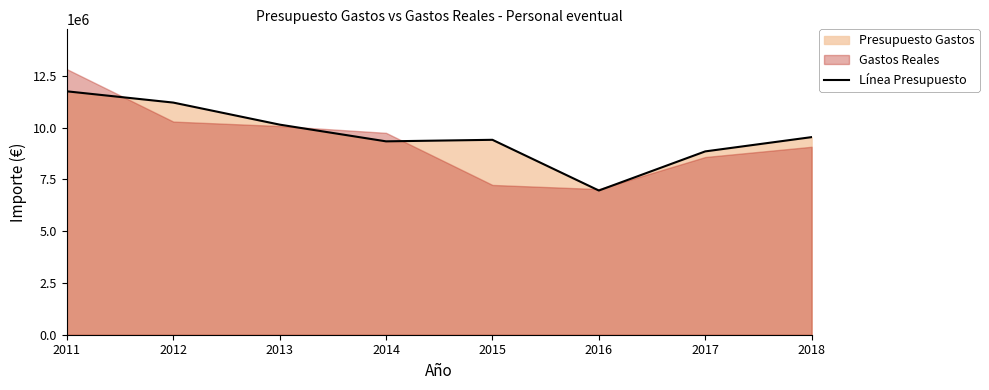

What is the ratio of the value at 2015 to the value at 2014?

1.0